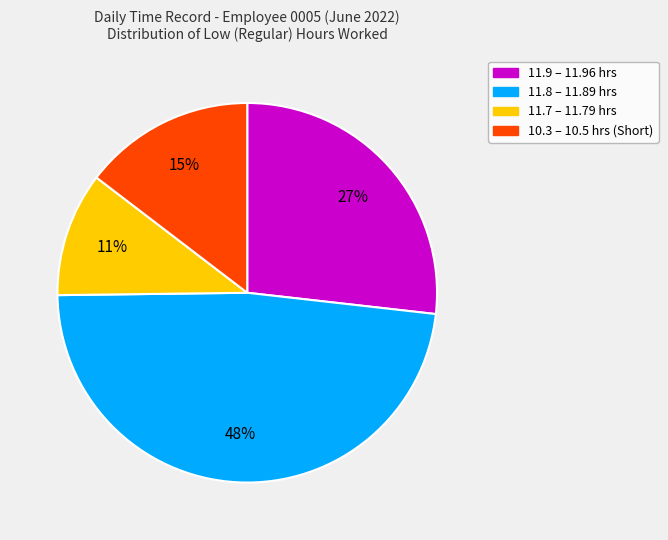

To the nearest percent, what is the difference between the largest and smallest slice percentages?

37%